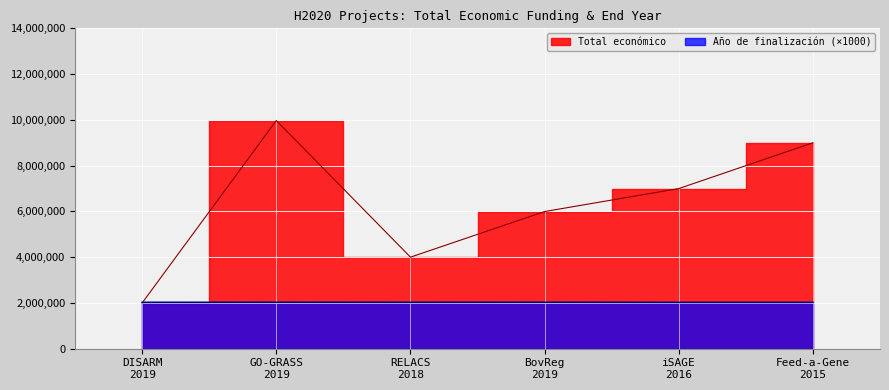

Reading left to right, transcribe all the data shown in this chart.

Total económico: 1999580	9970772	3999674	5993458	6996922	8999544
Año de finalización: 2022000	2024000	2022000	2024000	2020000	2020000